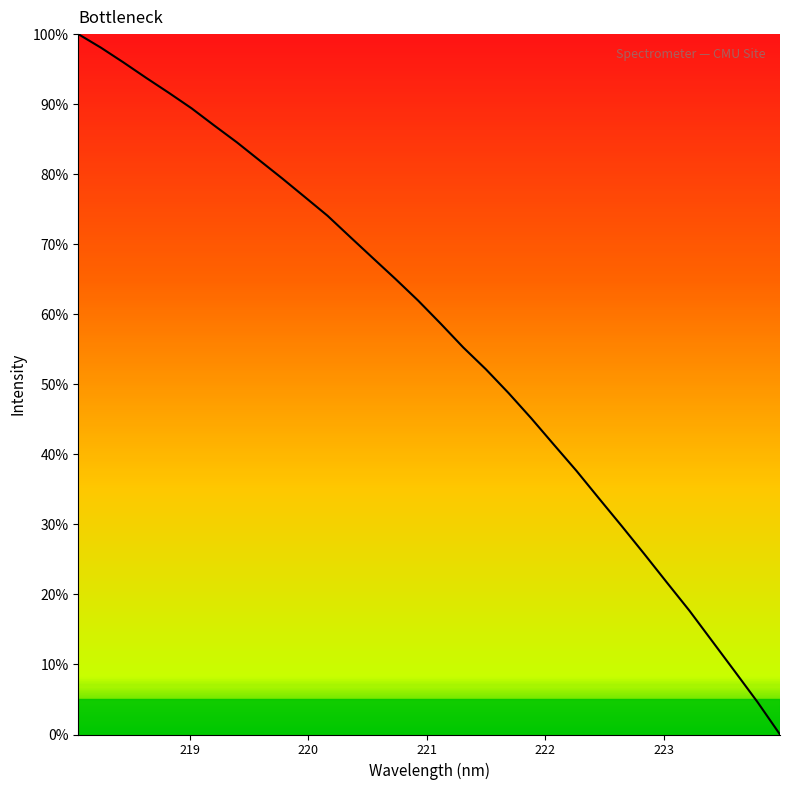

What is the value of the 29th point from the left?

13.3